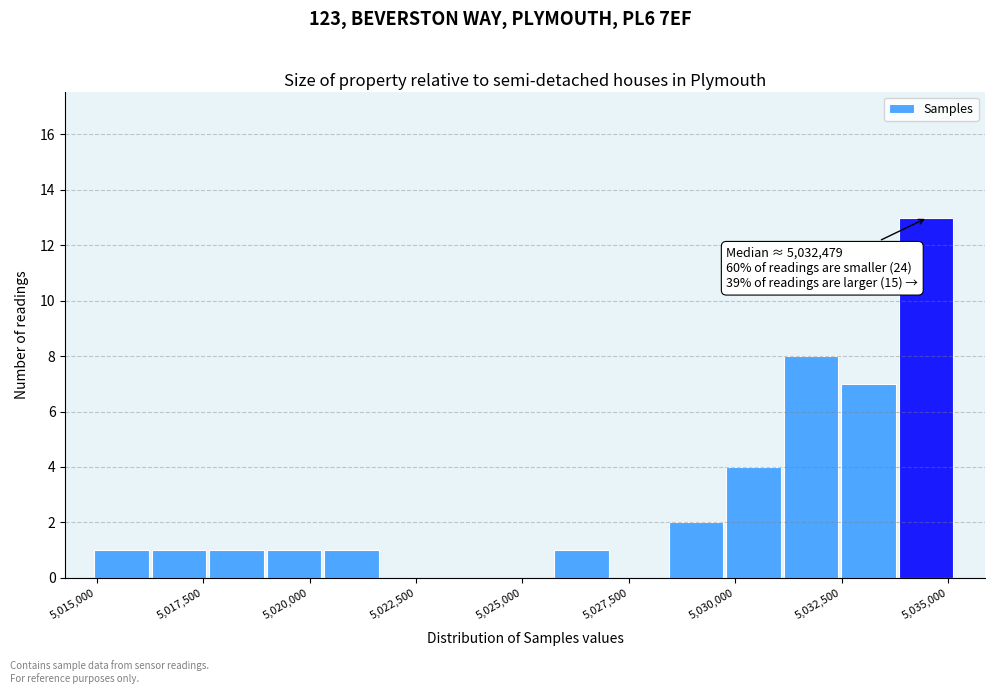

Around what value on the x-axis is the tallest bar? Give the approximate position of its centre, as read against the axis.

5034500